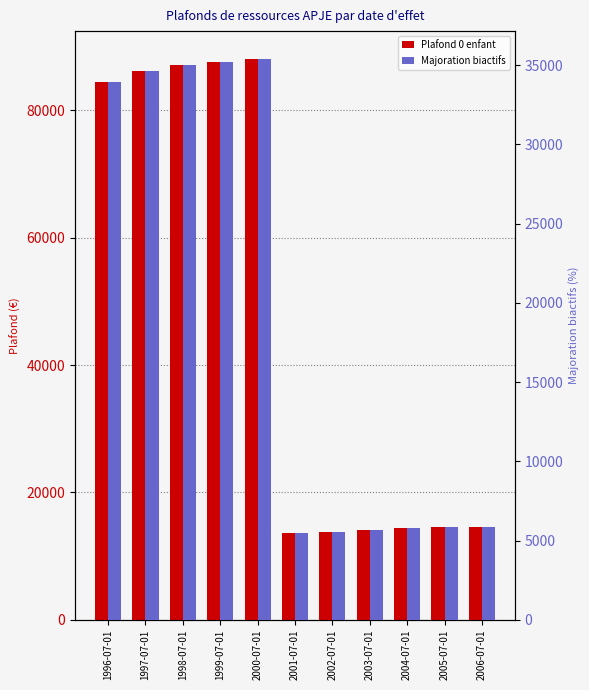

At which category is the sum across all series the highest?

2000-07-01